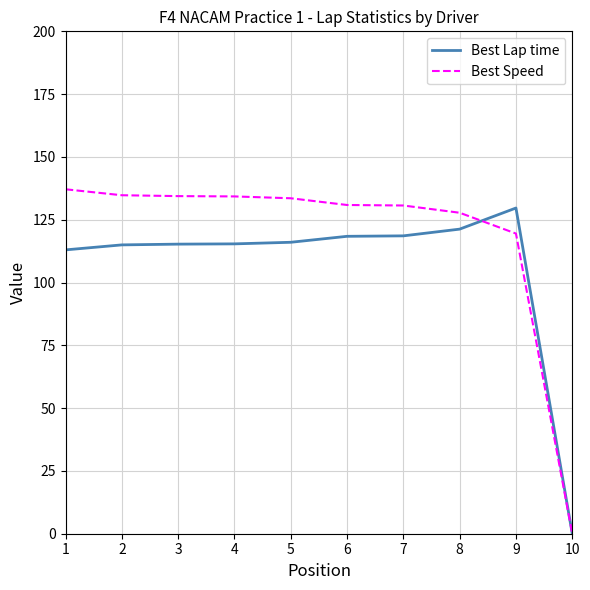

What is the spread (max minus min) of values at 1?

24.1